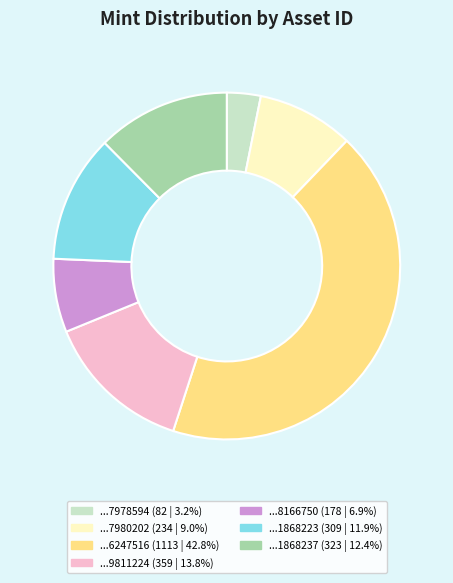

Does any single category account for the majority?

No